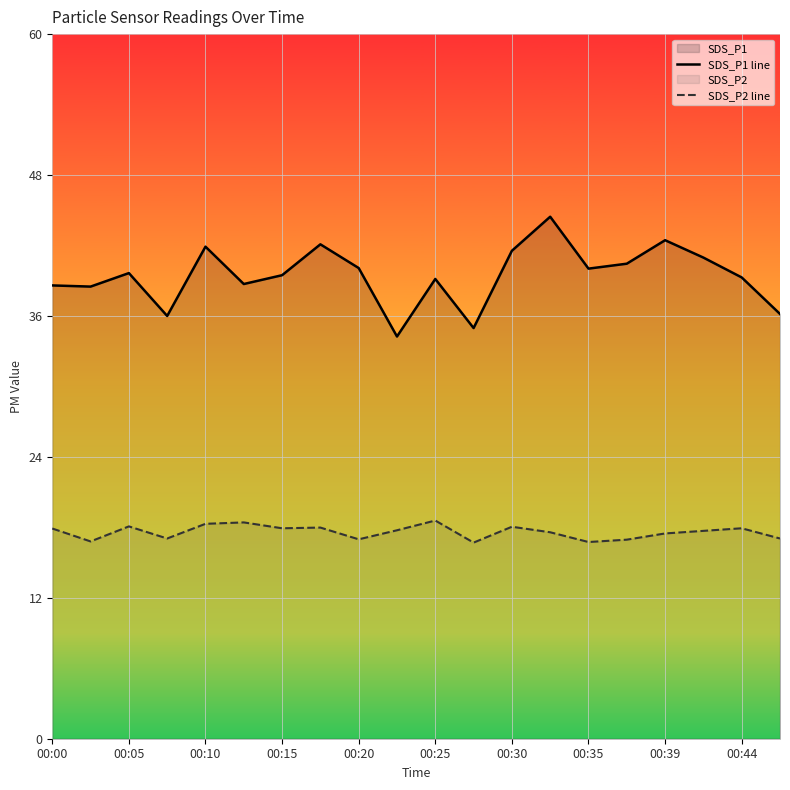

Which series has the widest spread of values?

SDS_P1 line